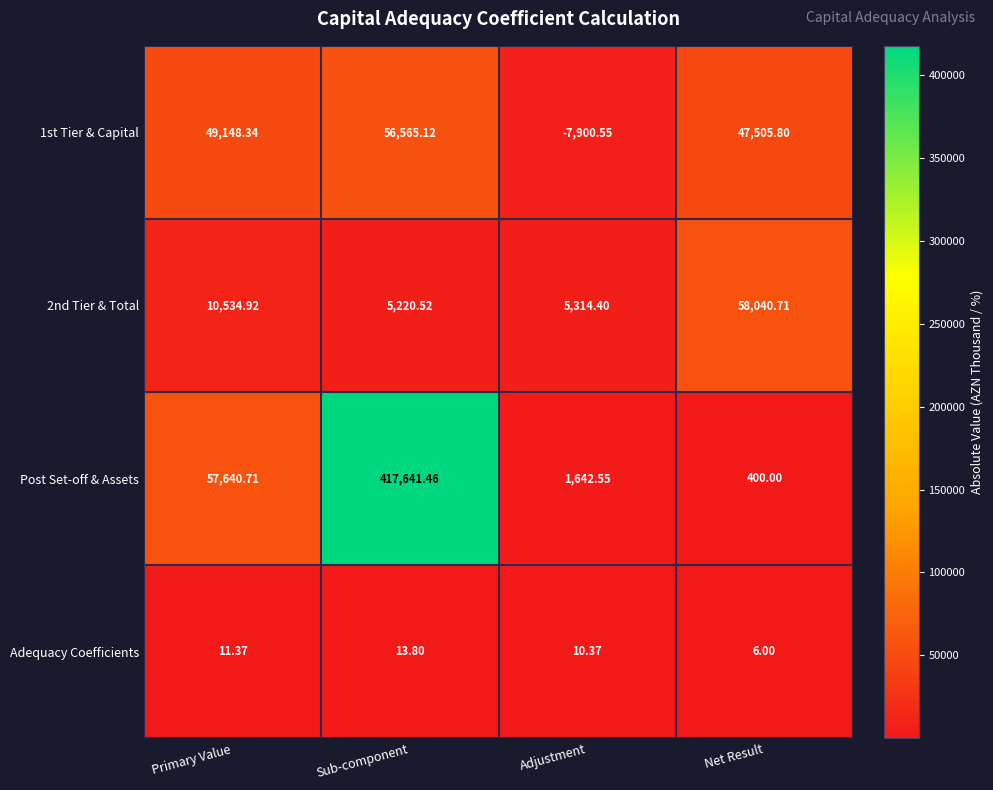

What is the total value across all series at Primary Value?

117335.3